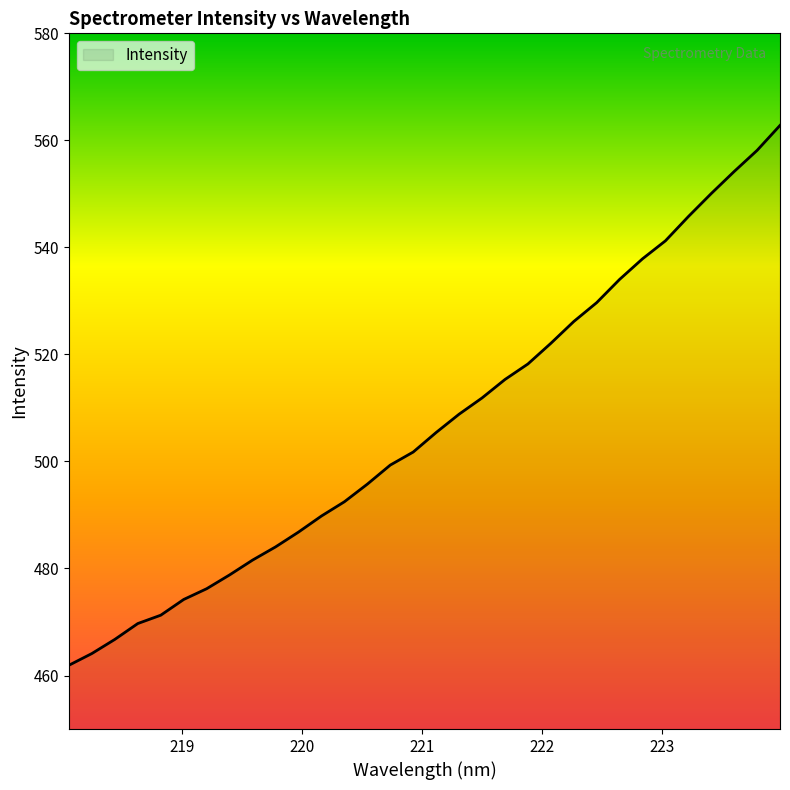

What is the minimum value shown in the chart?

461.9